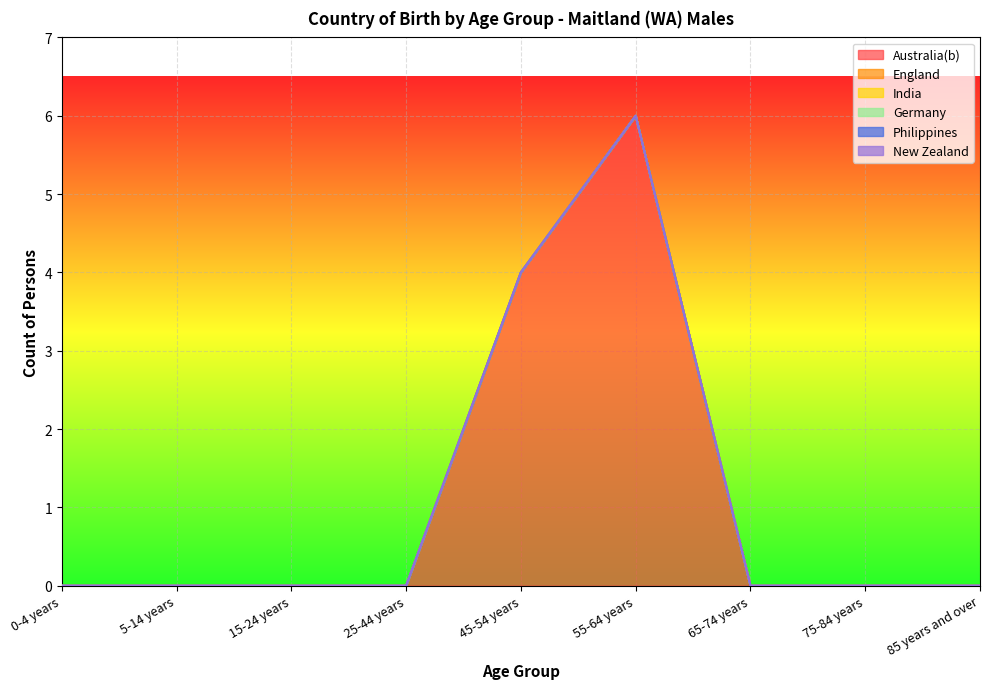

At which category does the chart reach its minimum across all series?

0-4 years